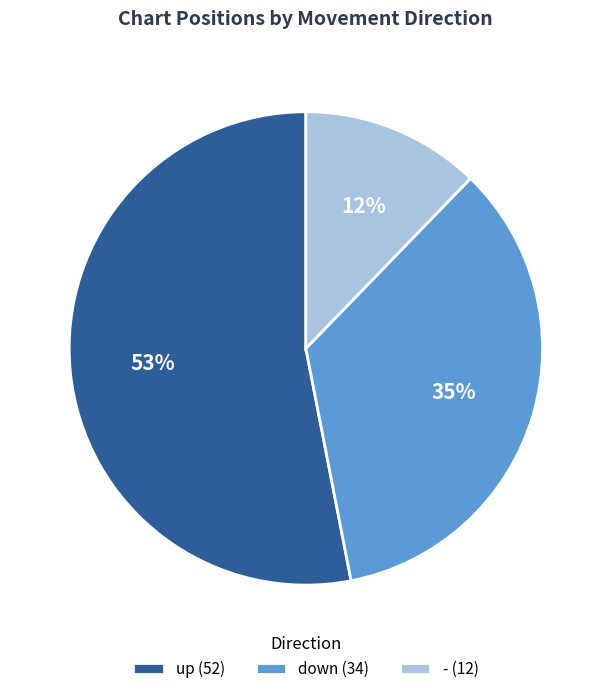

Combined, do down (34) and up (52) account for over 50%?

Yes